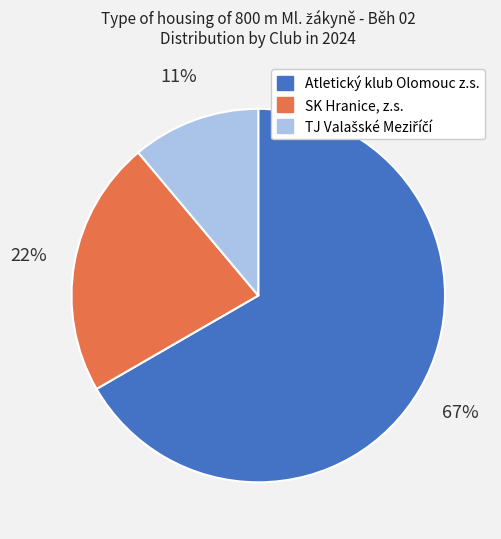

What percentage is the SK Hranice, z.s. slice, to the nearest percent?

22%